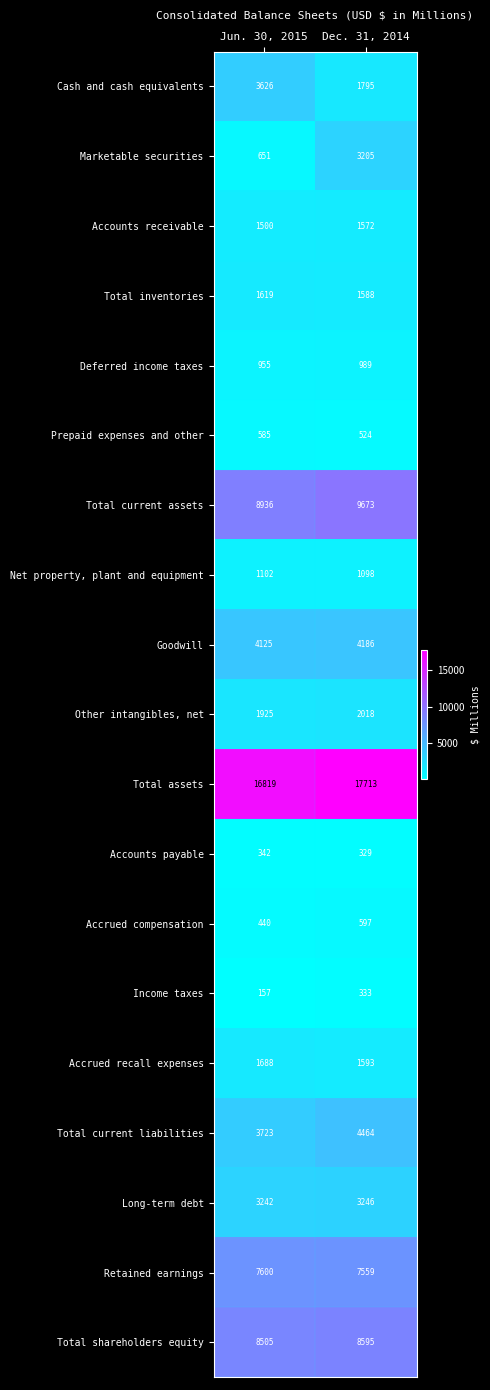

At which category is the sum across all series the highest?

Dec. 31, 2014